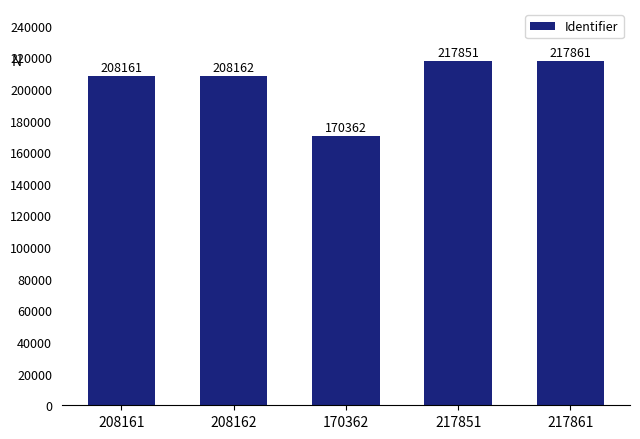

The chart shows a value of 170362 at 170362. True or false?

True